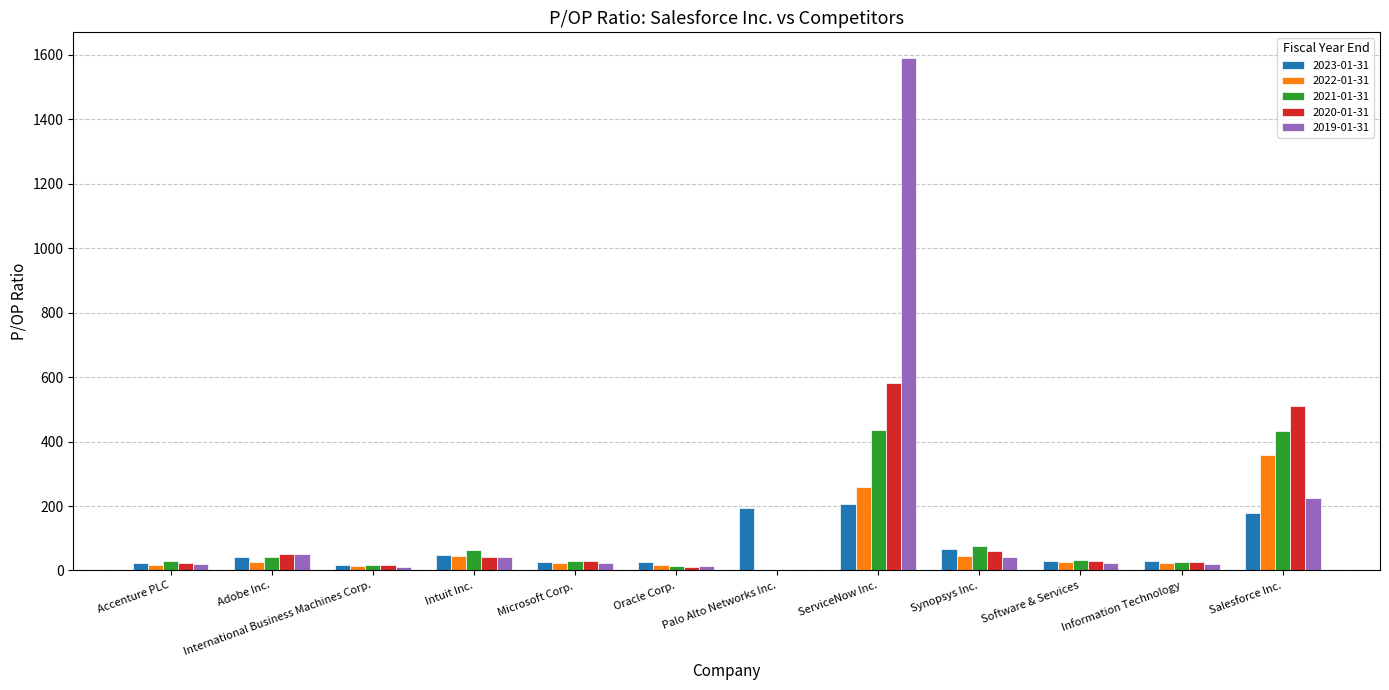

True or false: 2019-01-31 has a value of -562.1 at Palo Alto Networks Inc..

False